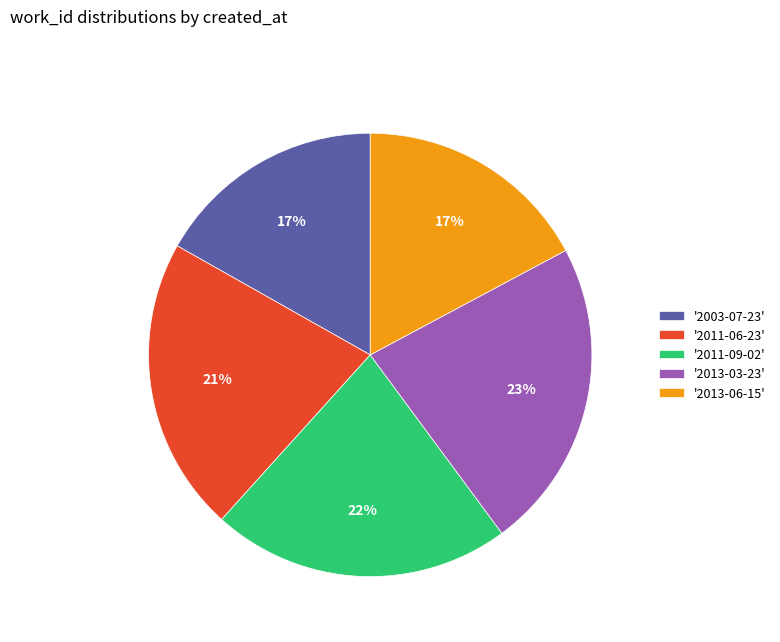

To the nearest percent, what portion does '2013-03-23' represent?

23%